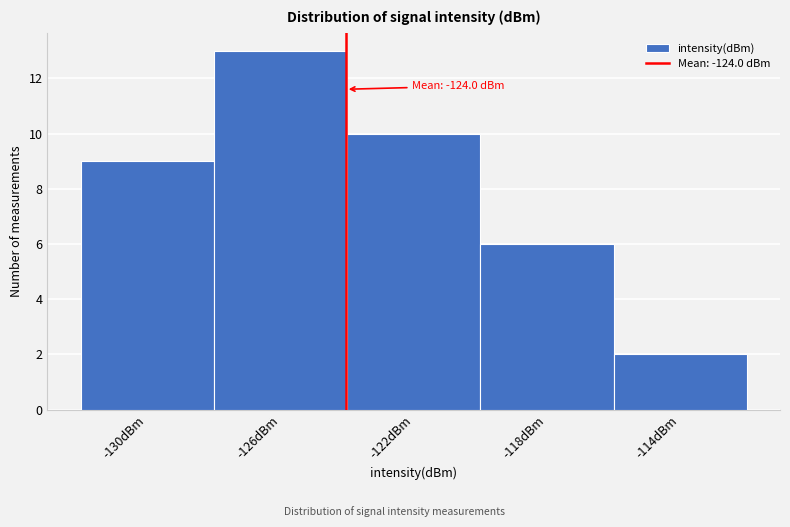

Over which range of the x-axis is the bar tallest?

-128 to -124